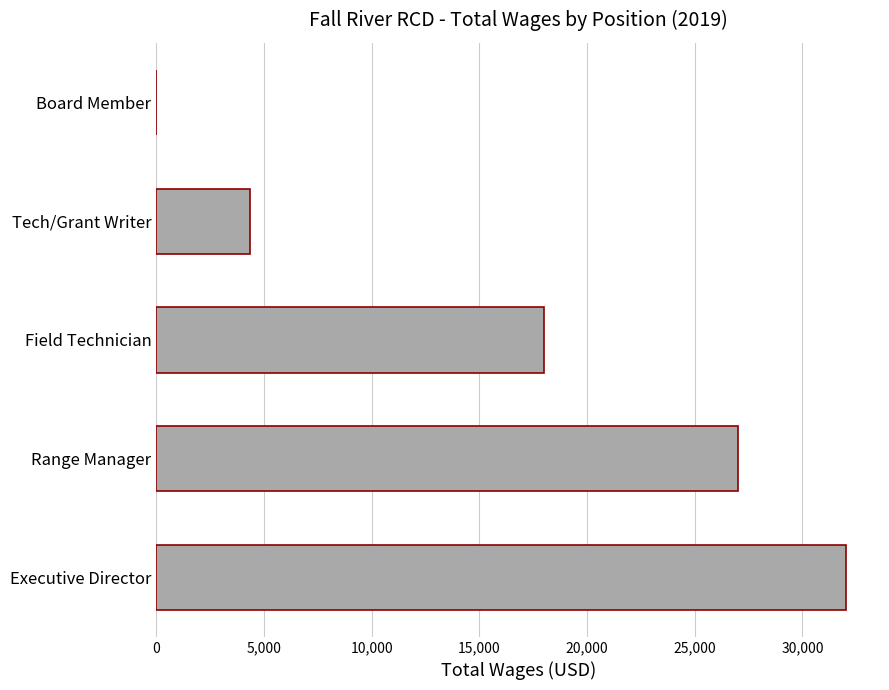

Which label corresponds to the largest value in the chart?

Executive Director